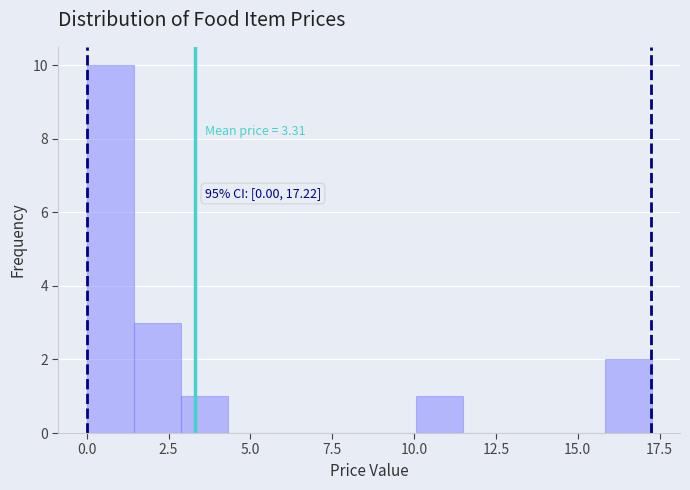

Around what value on the x-axis is the tallest bar? Give the approximate position of its centre, as read against the axis.

0.5